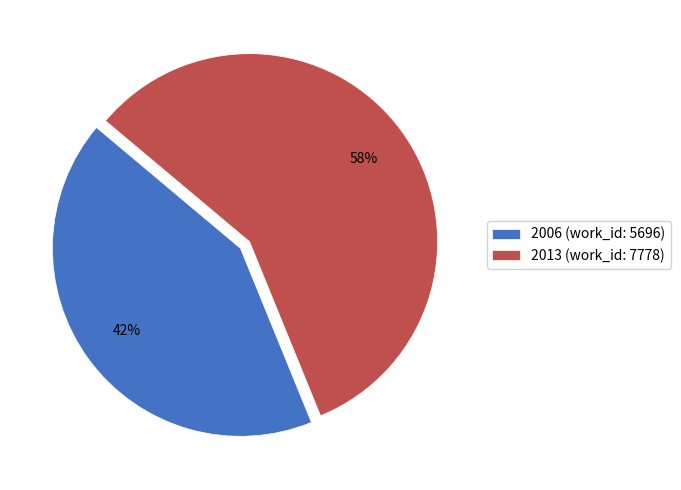

To the nearest percent, what is the combined percentage of 2006 (work_id: 5696) and 2013 (work_id: 7778)?

100%